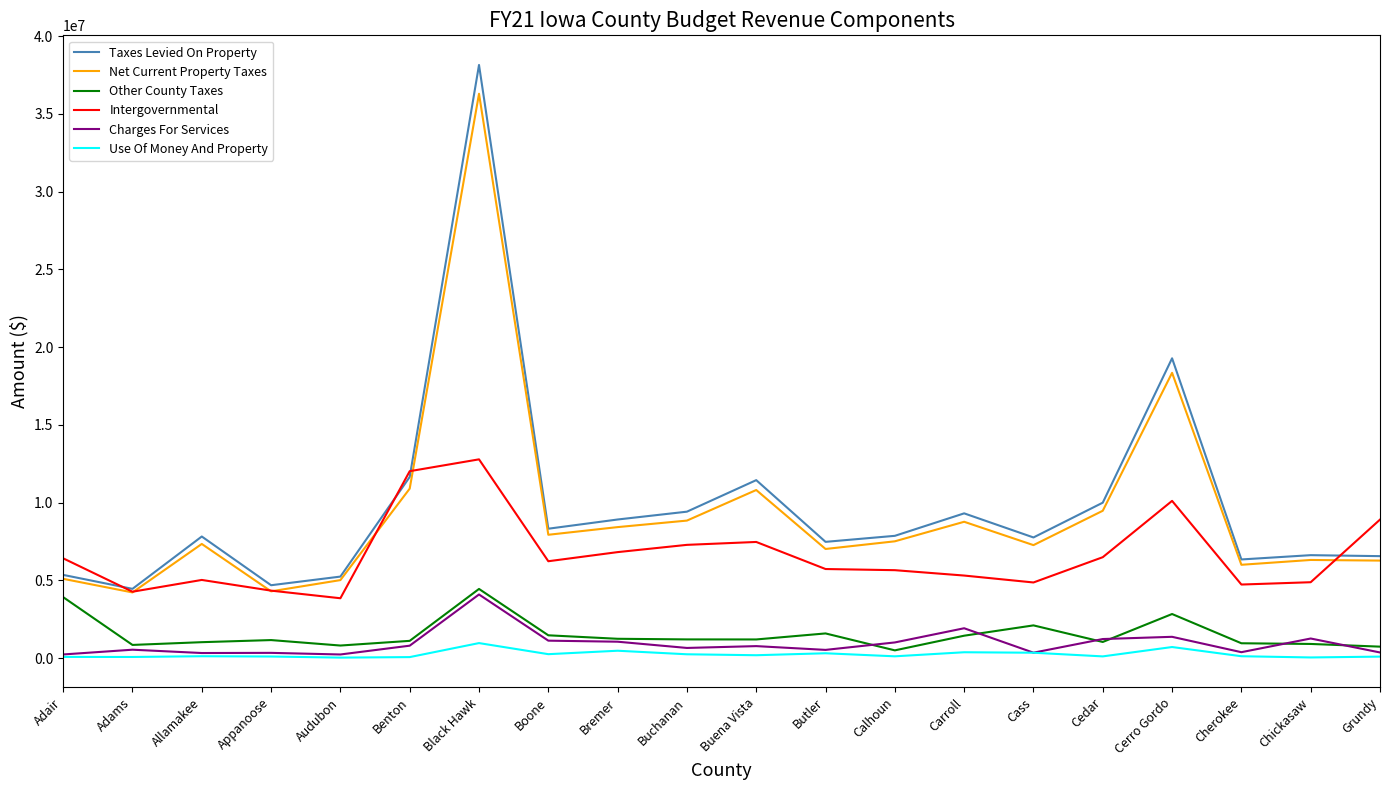

True or false: Other County Taxes and Intergovernmental cross at least once.

False